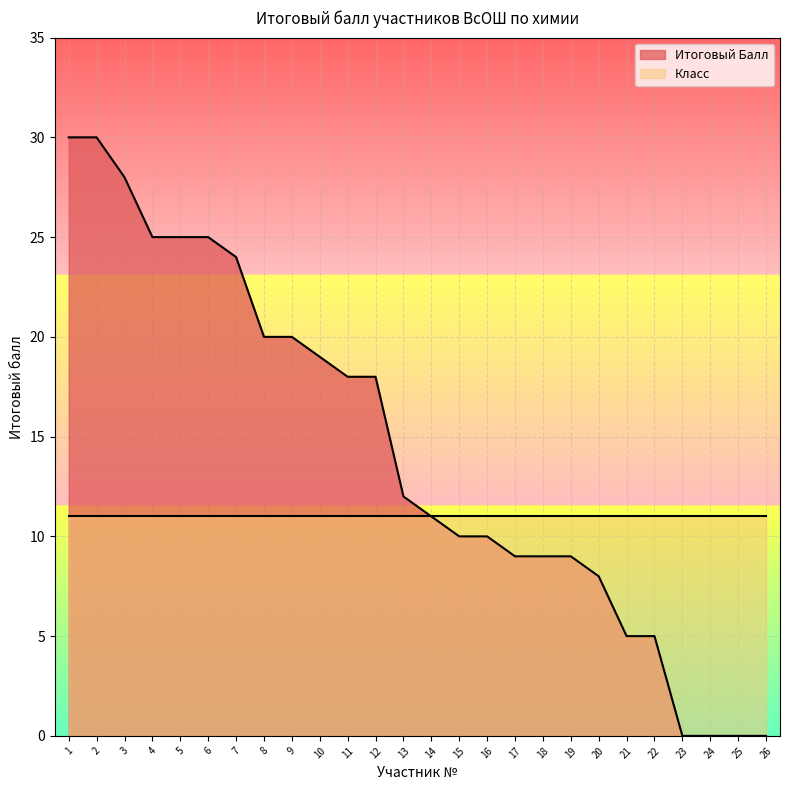

Count the number of values greater than 12.

12